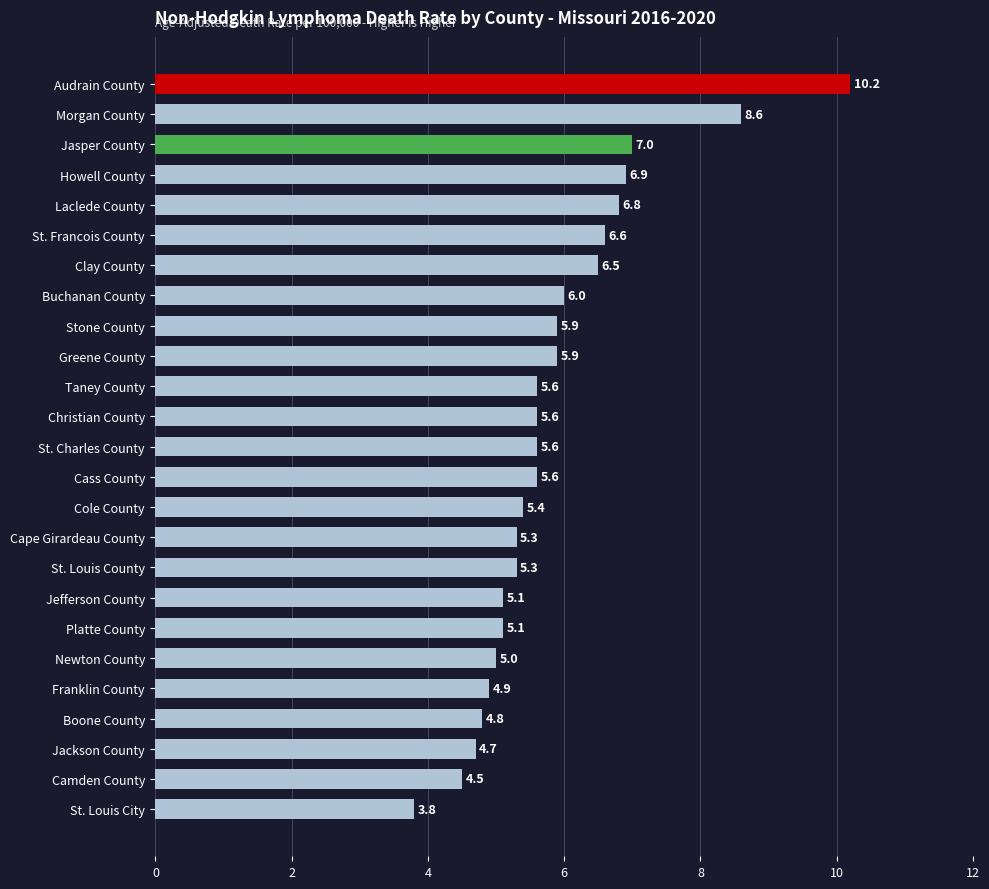

True or false: the data shows 8.6 at Clay County.

False